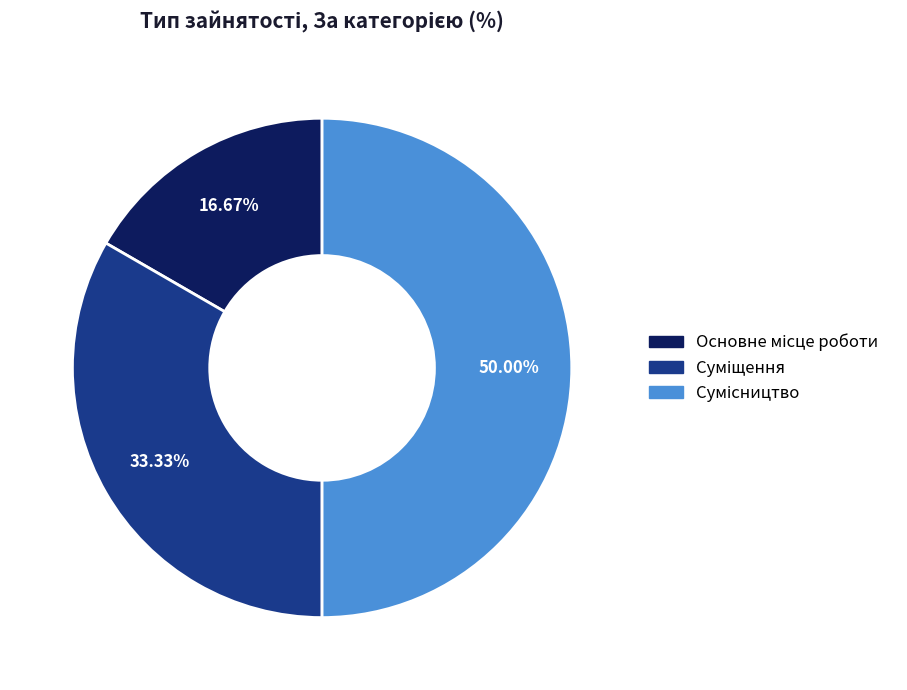

Is it true that Суміщення is 33% of the pie?

True